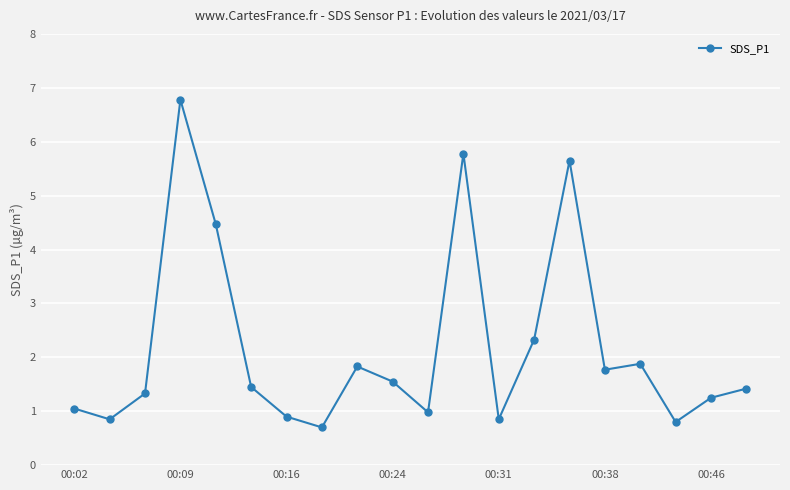

What is the maximum value shown in the chart?

6.8